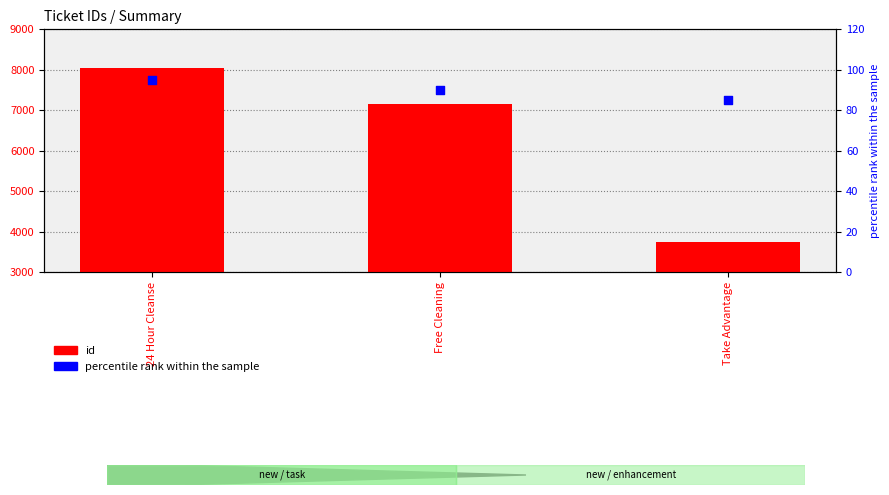

At how many categories does at least one series exceed 3000?

3